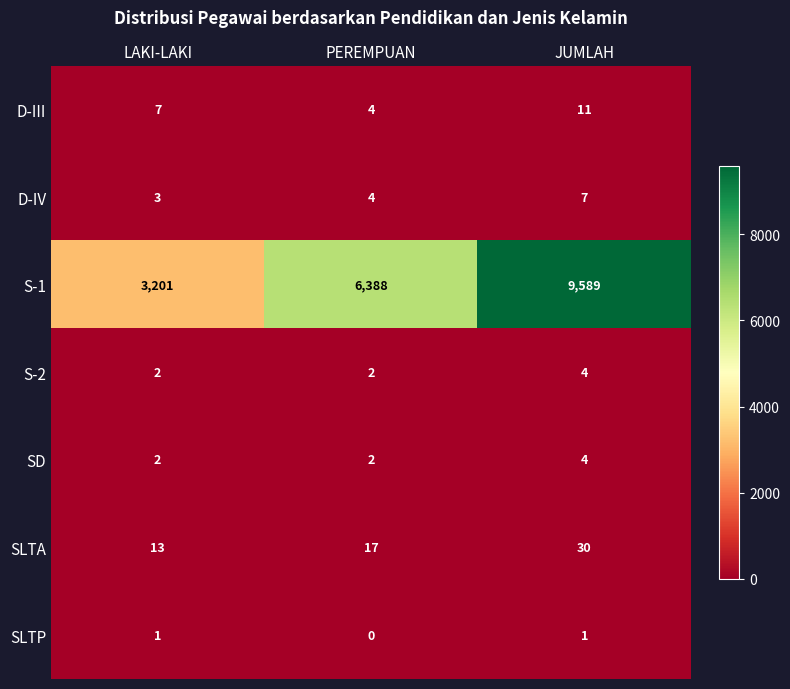

Which series changed the most between LAKI-LAKI and JUMLAH?

S-1